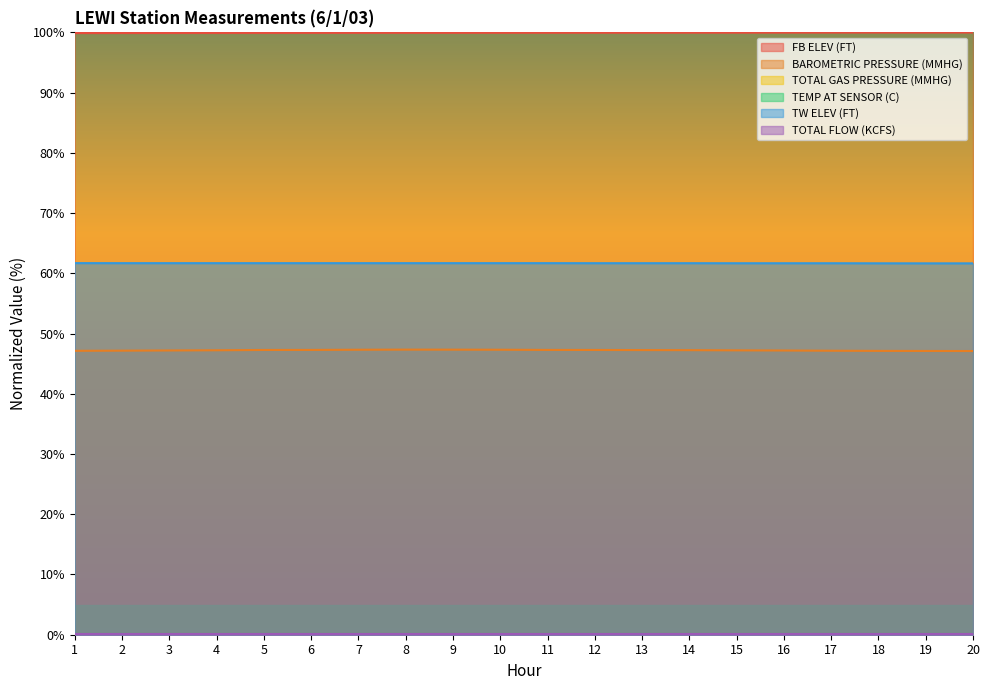

Count the number of categories in the chart.

20